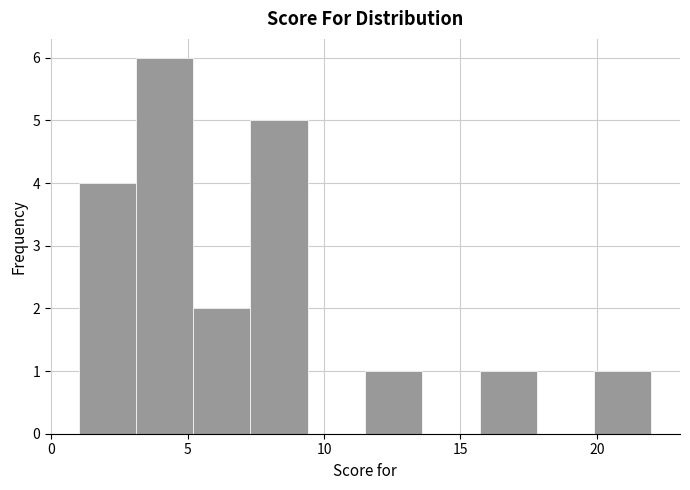

Reading left to right, list every bar in this chart as the range it spans on the x-axis followed by its height. Neither the bar edges nor the heights are printed on the chart, so give them approximately, as read against the axes.

1.0 to 3.1: 4
3.1 to 5.2: 6
5.2 to 7.3: 2
7.3 to 9.4: 5
9.4 to 11.5: 0
11.5 to 13.6: 1
13.6 to 15.7: 0
15.7 to 17.8: 1
17.8 to 19.9: 0
19.9 to 22.0: 1